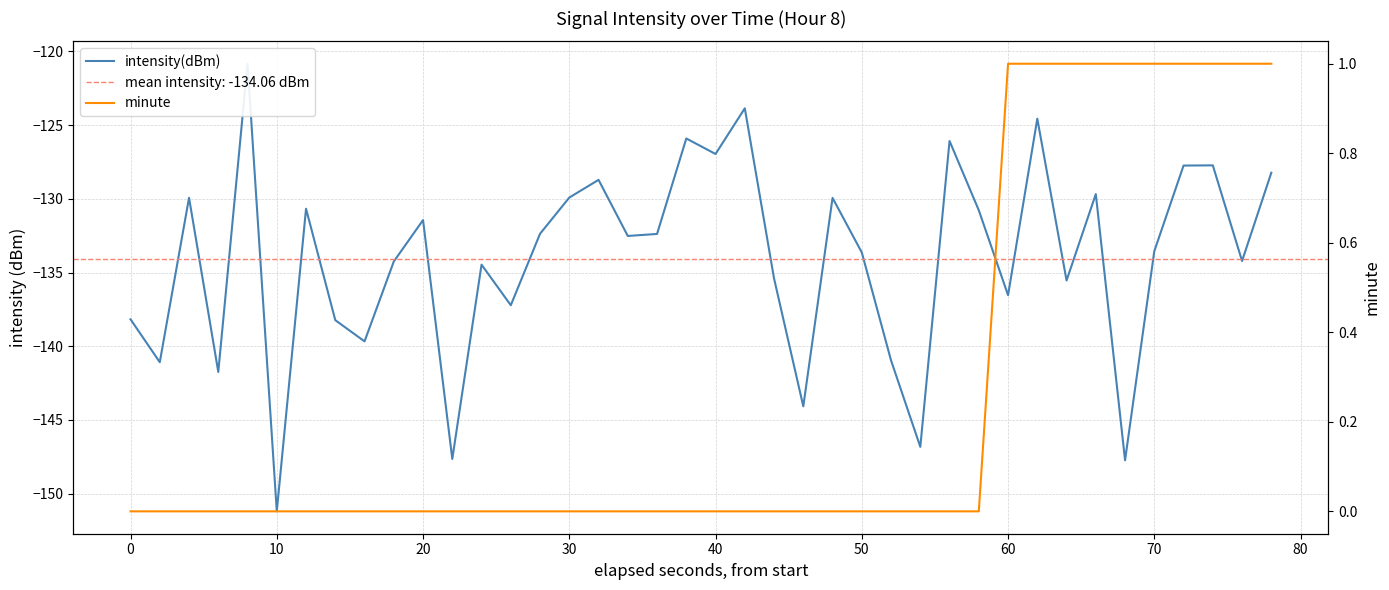

Is it true that intensity(dBm) equals -188.5 at 10?

False